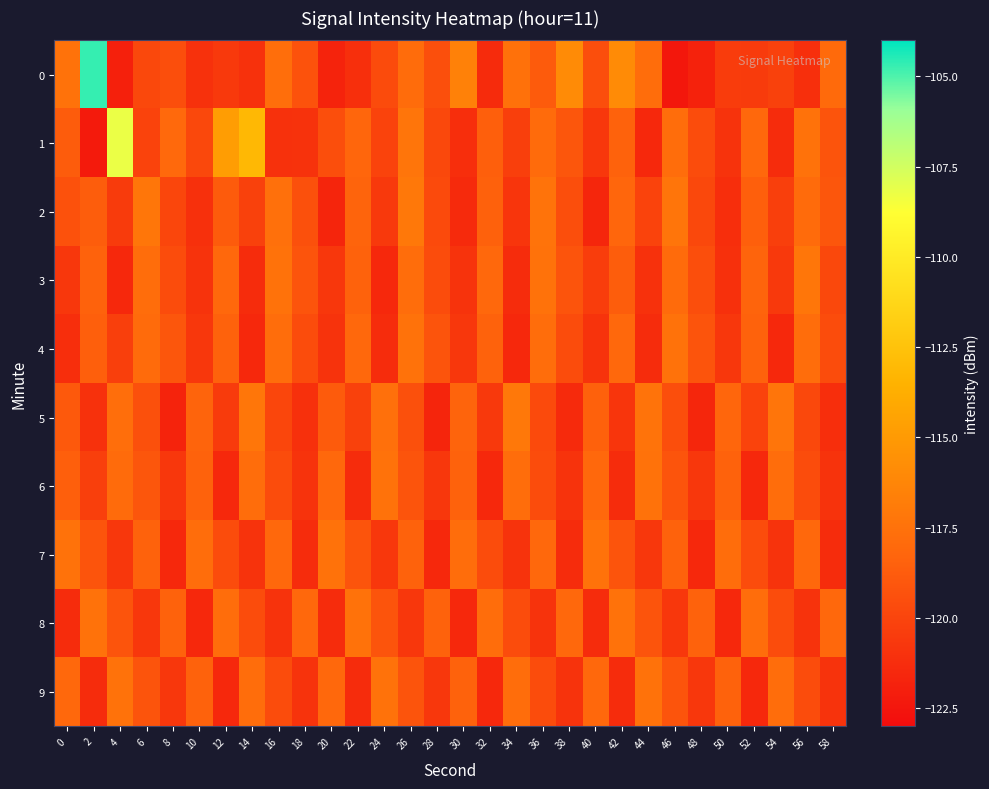

How many categories are shown in the chart?

30